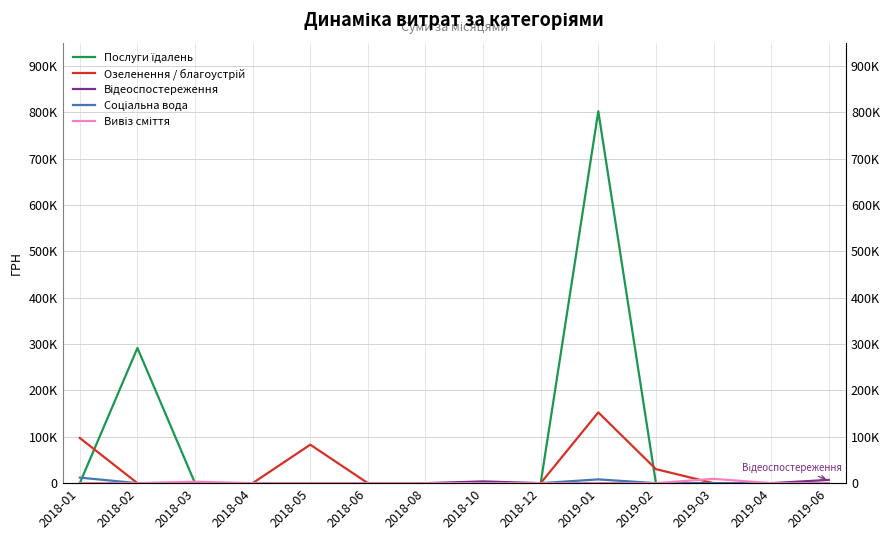

Which series changed the most between 2018-03 and 2019-04?

Вивіз сміття